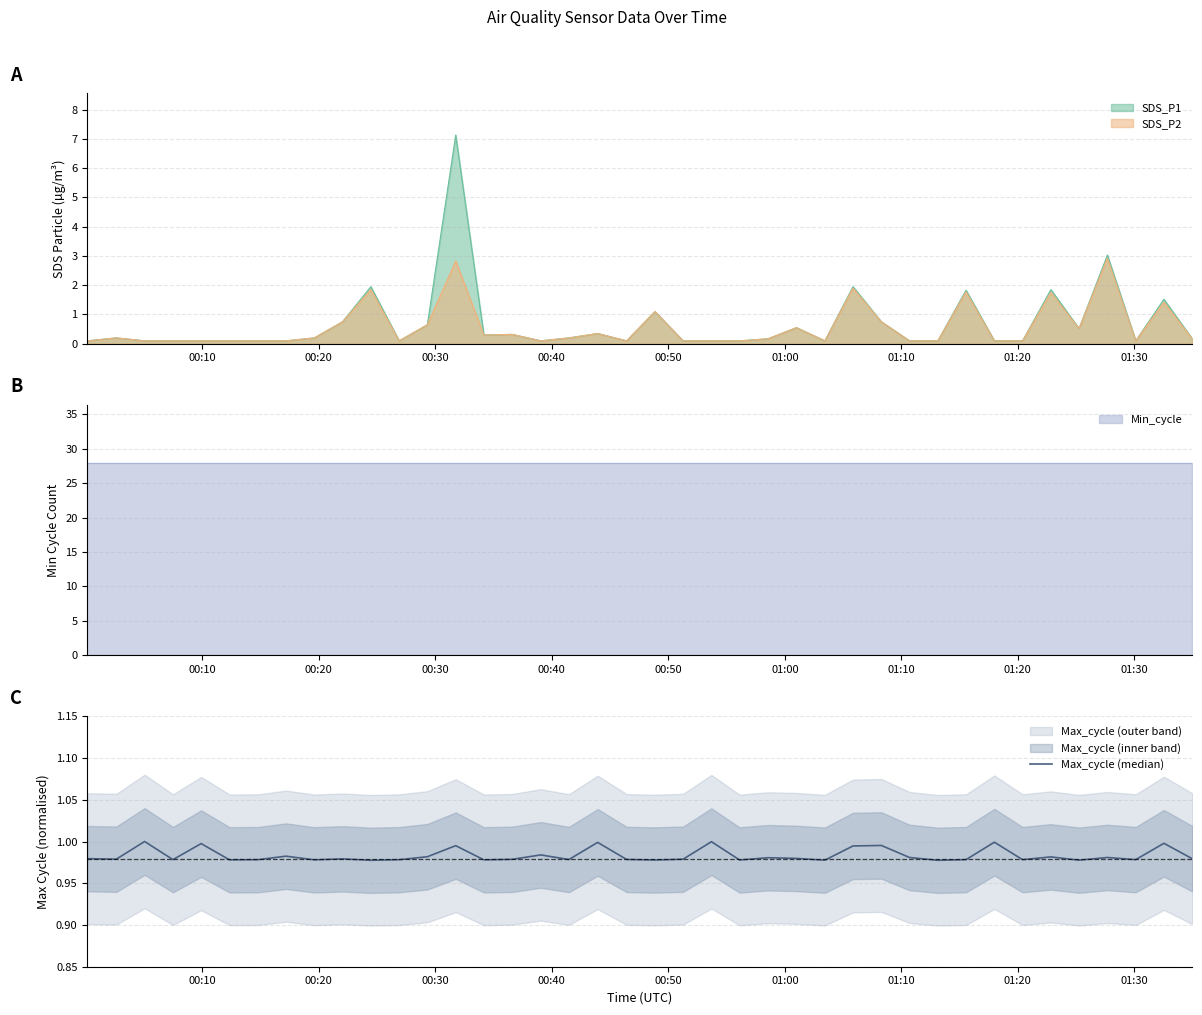

The value at 39 is 1.7. True or false?

False